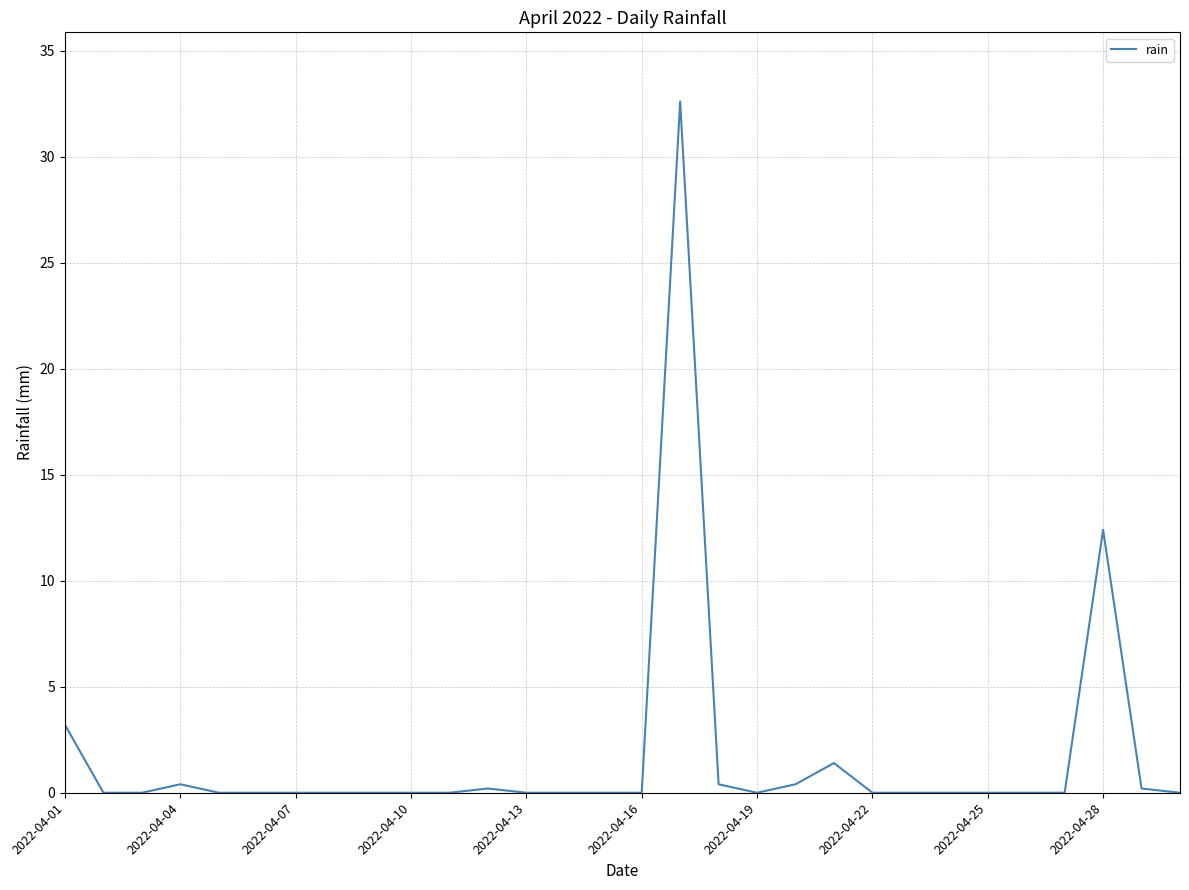

What is the maximum value shown in the chart?

32.6